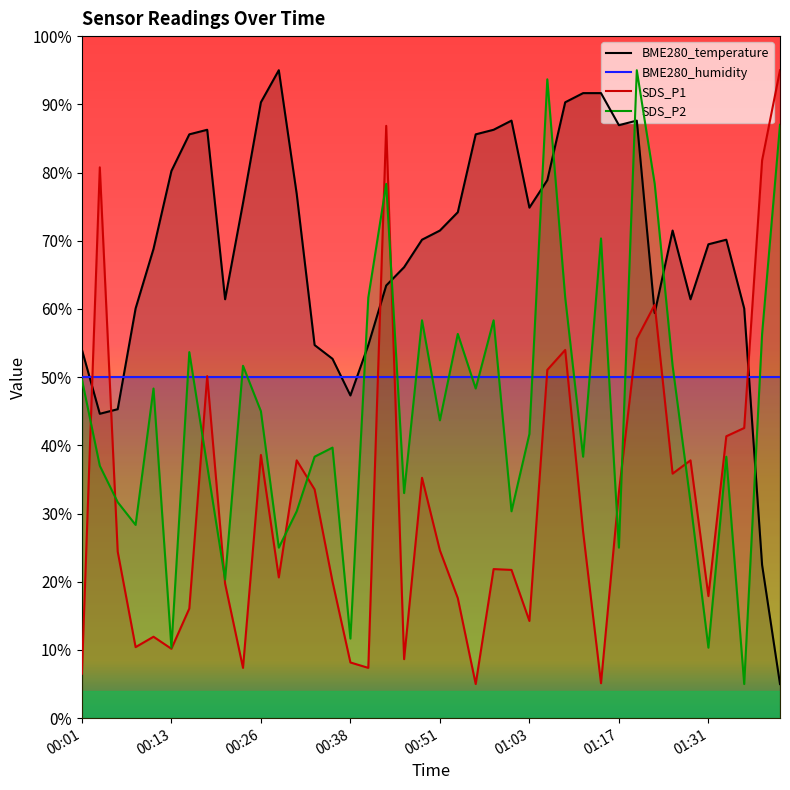

After their last crossing, which series has the higher values: SDS_P2 or BME280_temperature?

SDS_P2